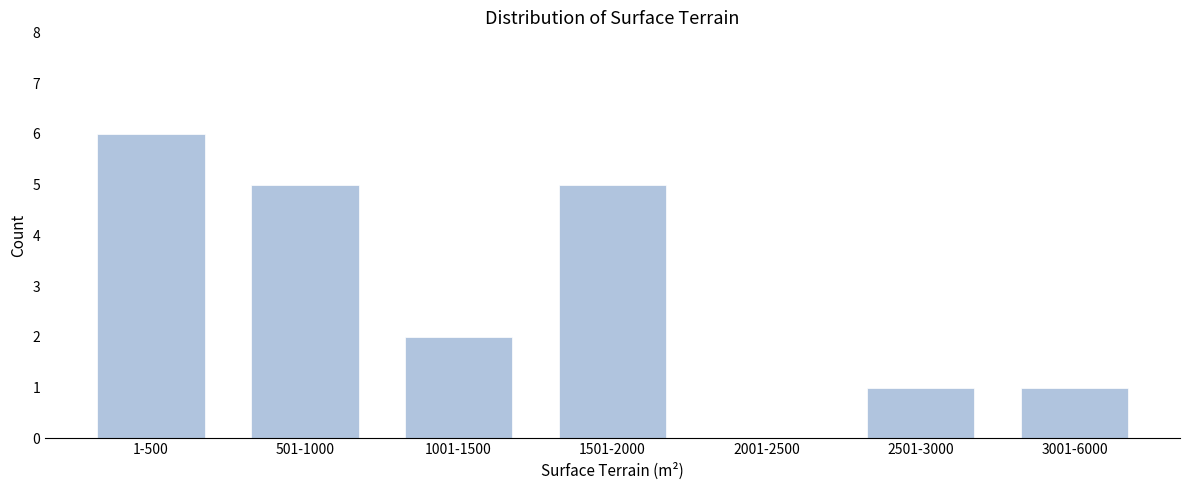

Reading left to right, list all the values displayed in this chart.

1-500=6	501-1000=5	1001-1500=2	1501-2000=5	2001-2500=0	2501-3000=1	3001-6000=1